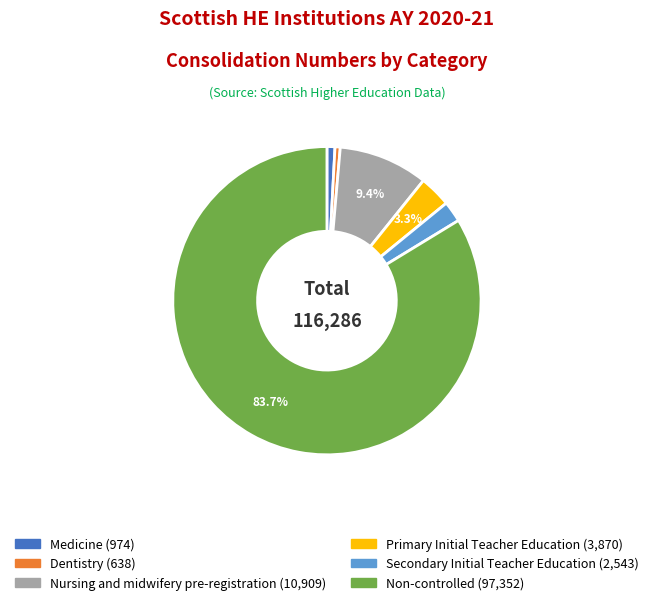

To the nearest percent, what percentage of the pie is Secondary Initial Teacher Education?

2%